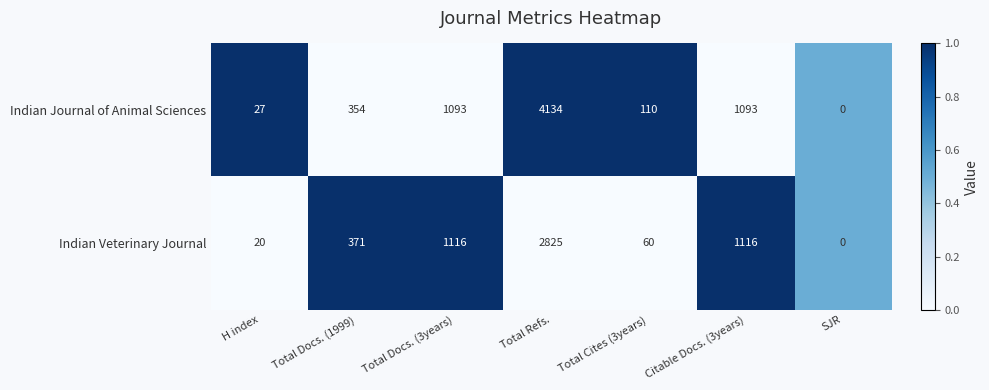

Which series has the largest total across all categories?

Indian Journal of Animal Sciences